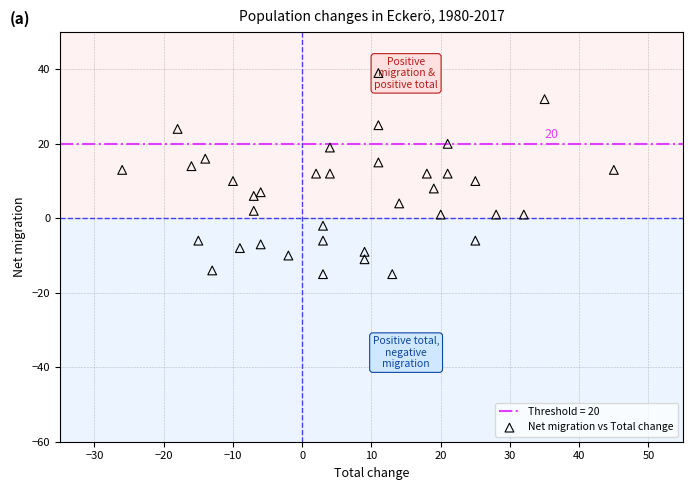

What is the range of X values (max minus min)?

71